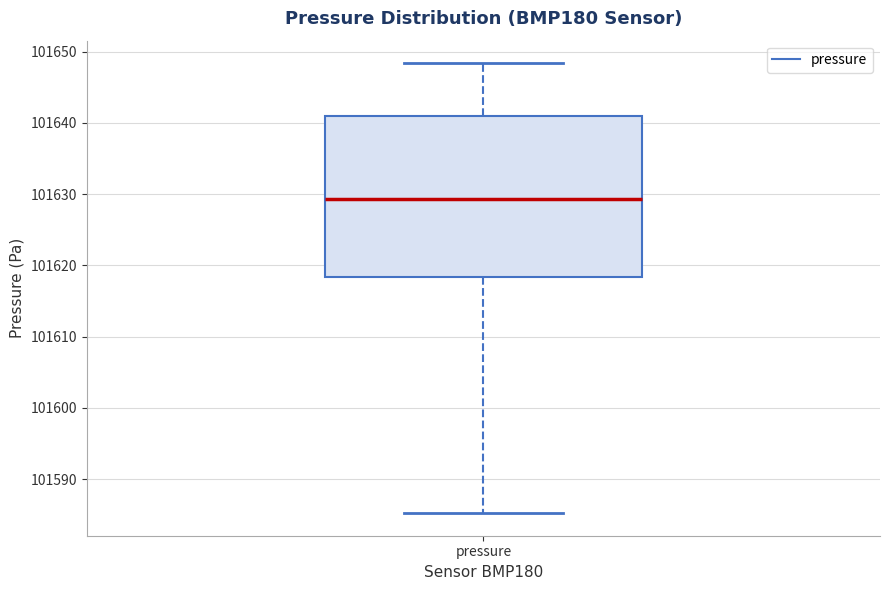

Where is the upper edge of the box for pressure on the y-axis? The values are not printed on the chart, so give them approximately, as read against the axis.

101641